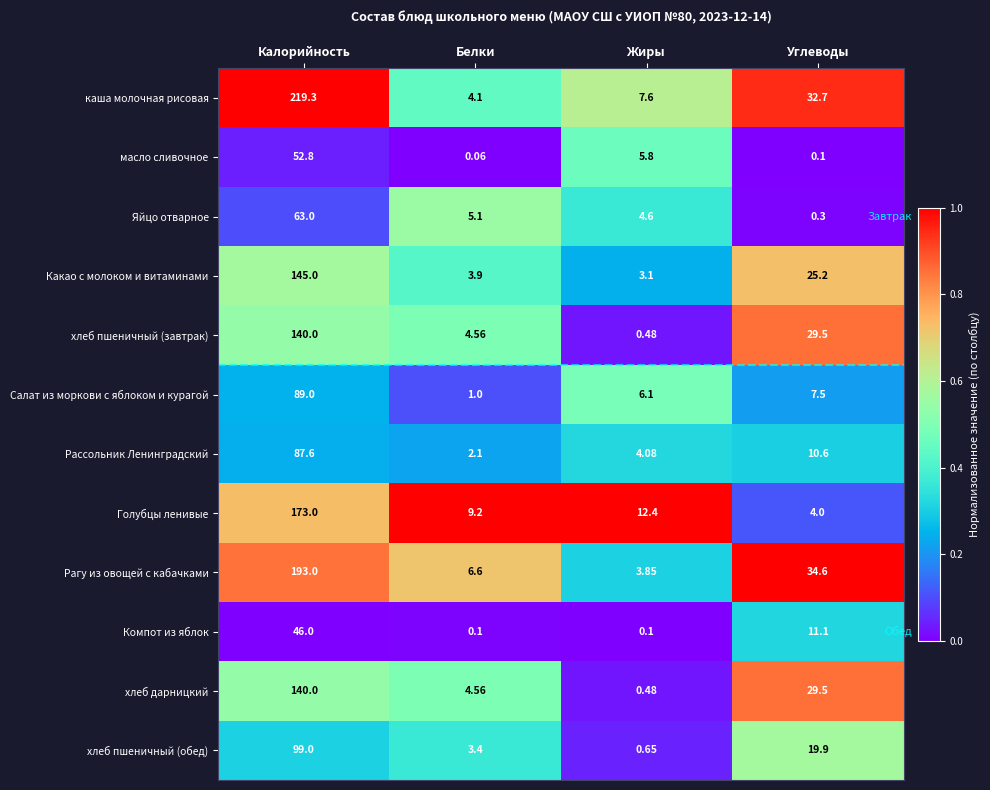

What is the total value across all series at Жиры?

49.2